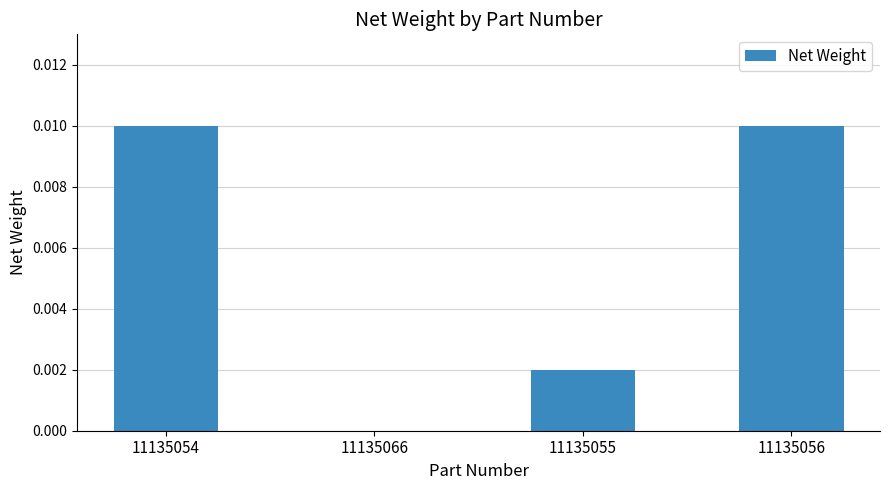

True or false: the data shows 0.0 at 11135066.

True